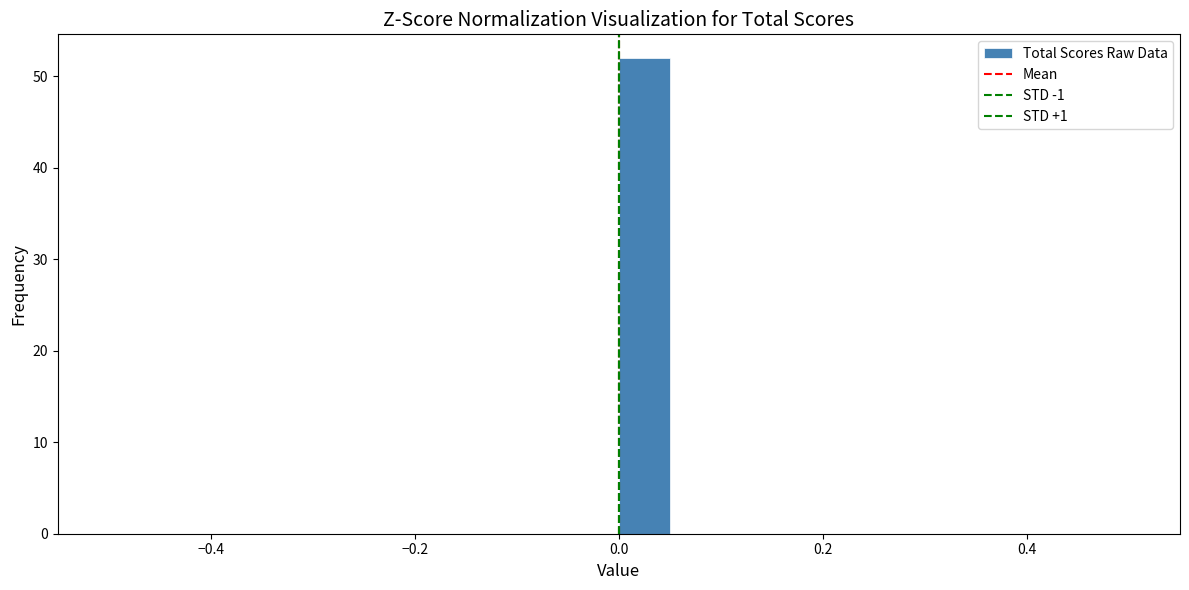

Read against the x-axis, roughly where is the centre of the tallest bar?

0.02